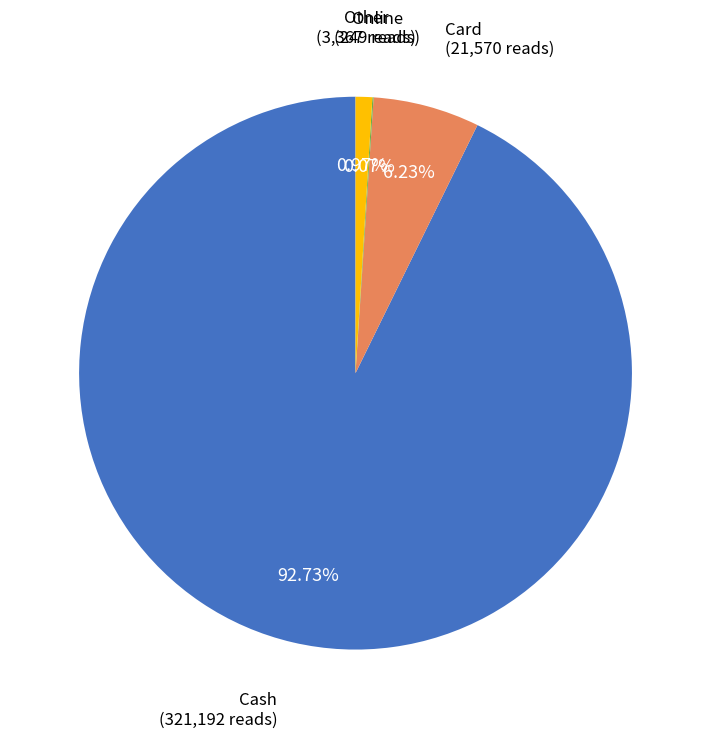

Does Cash represent more than half of the total?

Yes